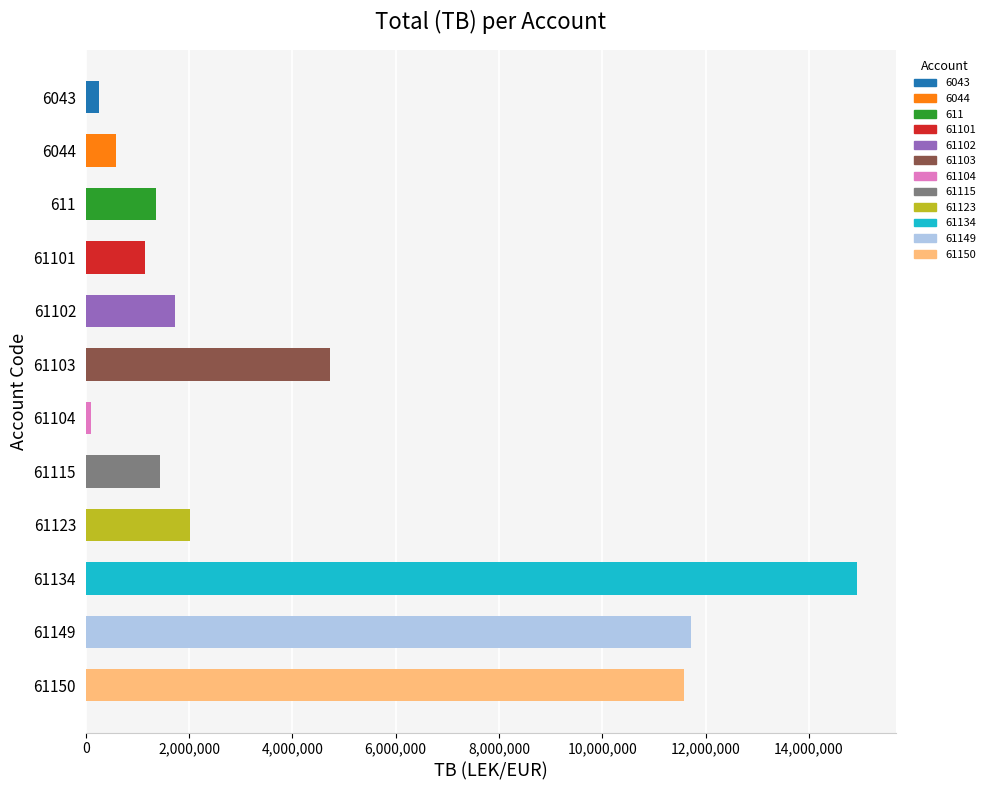

What is the average value?

4299800.7